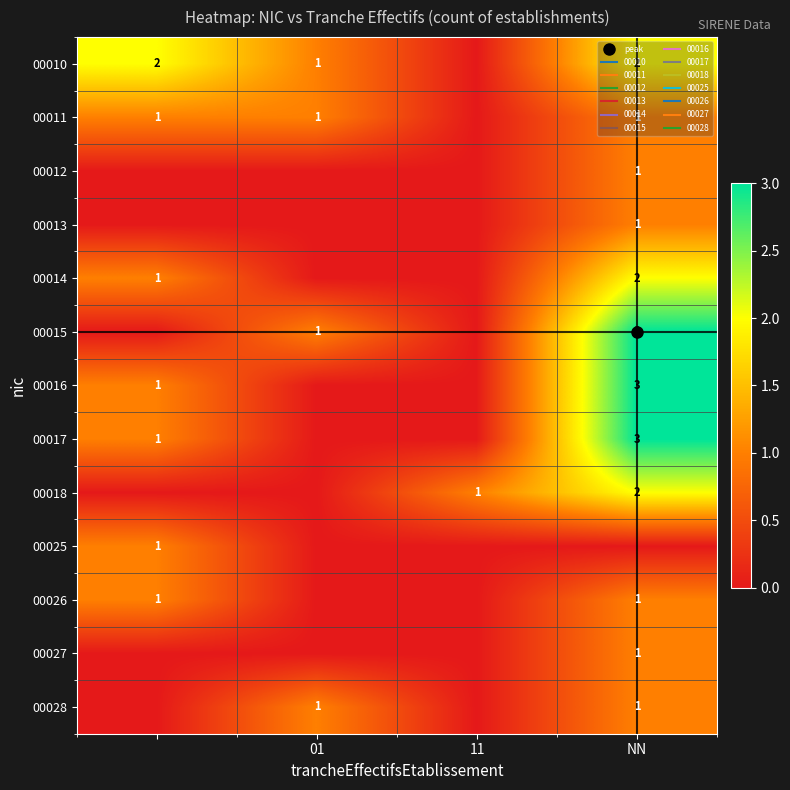

What is the sum of all 00014 values?

3